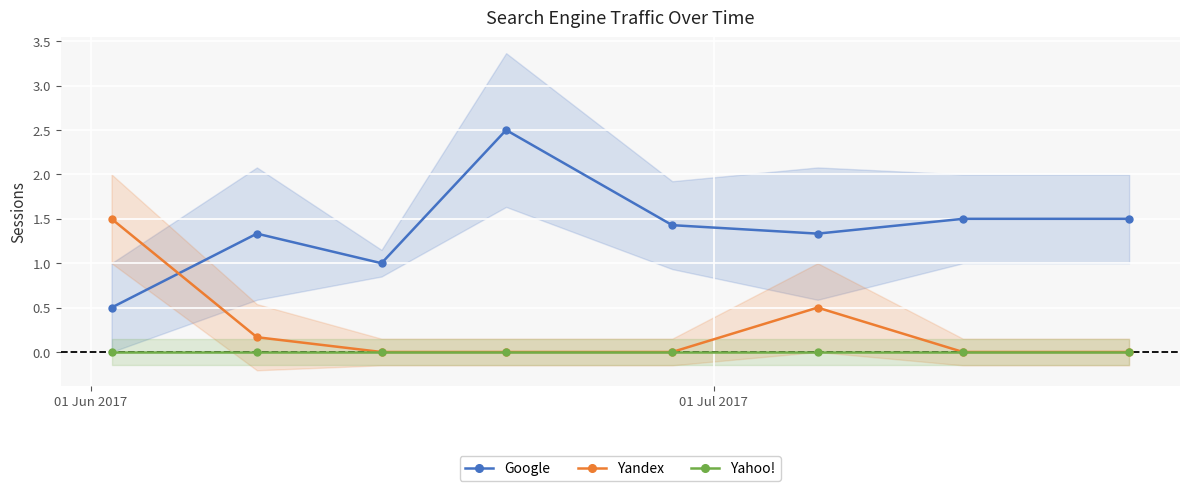

True or false: Yandex and Yahoo! intersect in this chart.

False